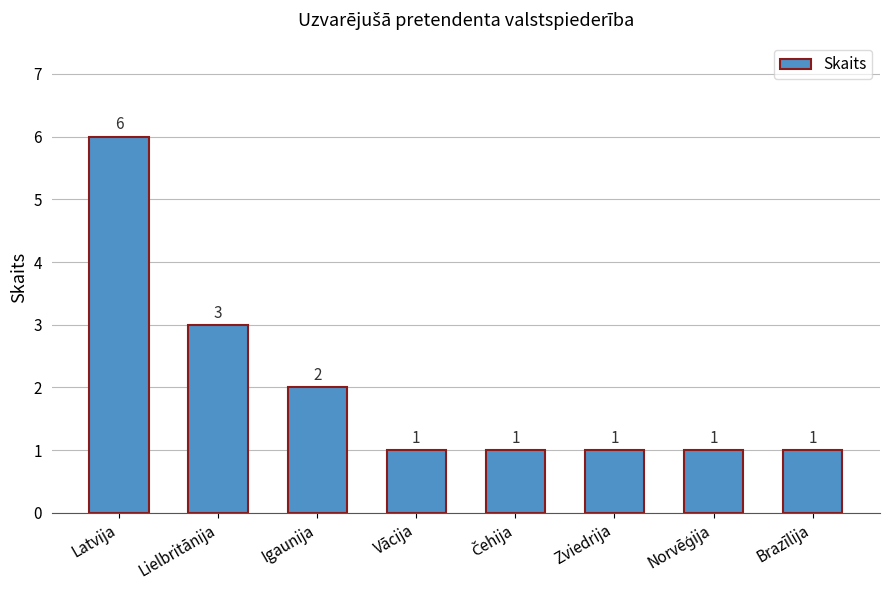

What is the greatest value displayed?

6